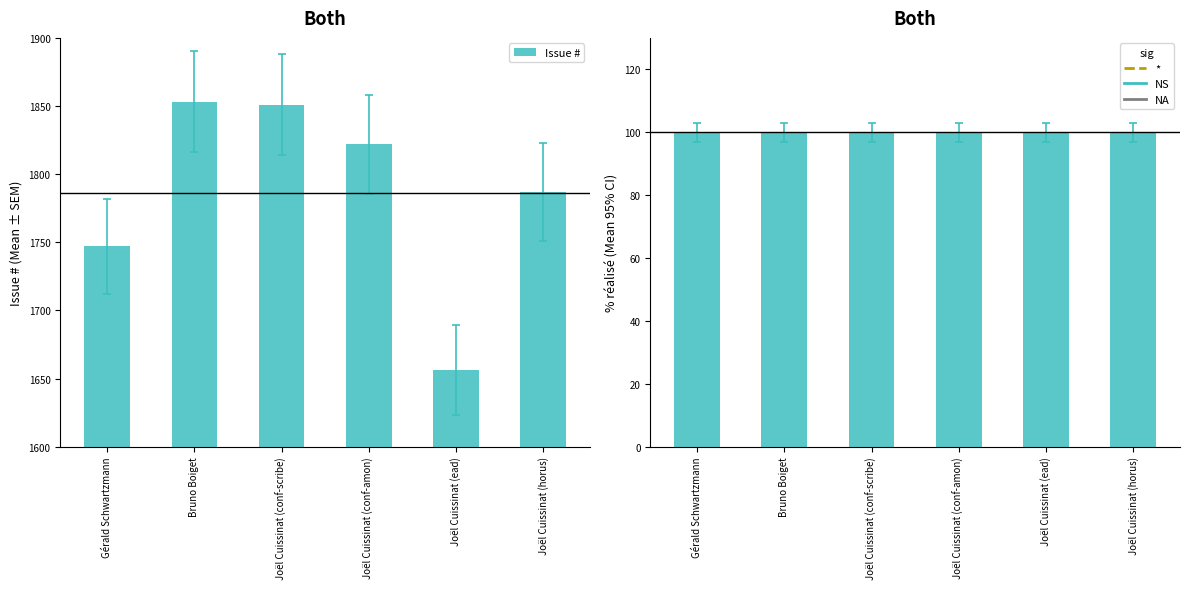

Where does the Issue # series first go above 1822?

Bruno Boiget